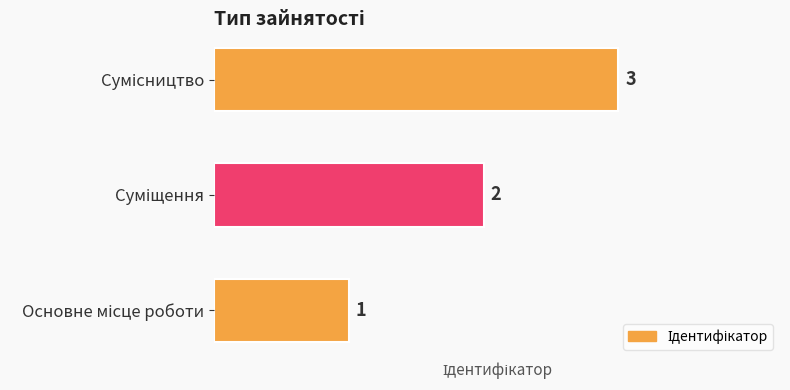

What is the minimum value shown in the chart?

1